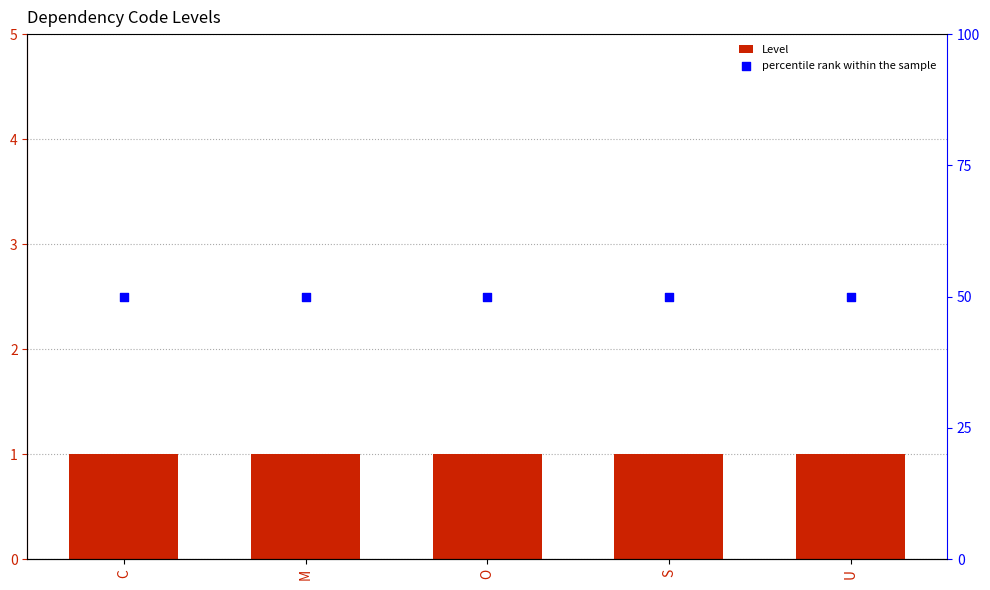

At how many categories does at least one series exceed 26?

5